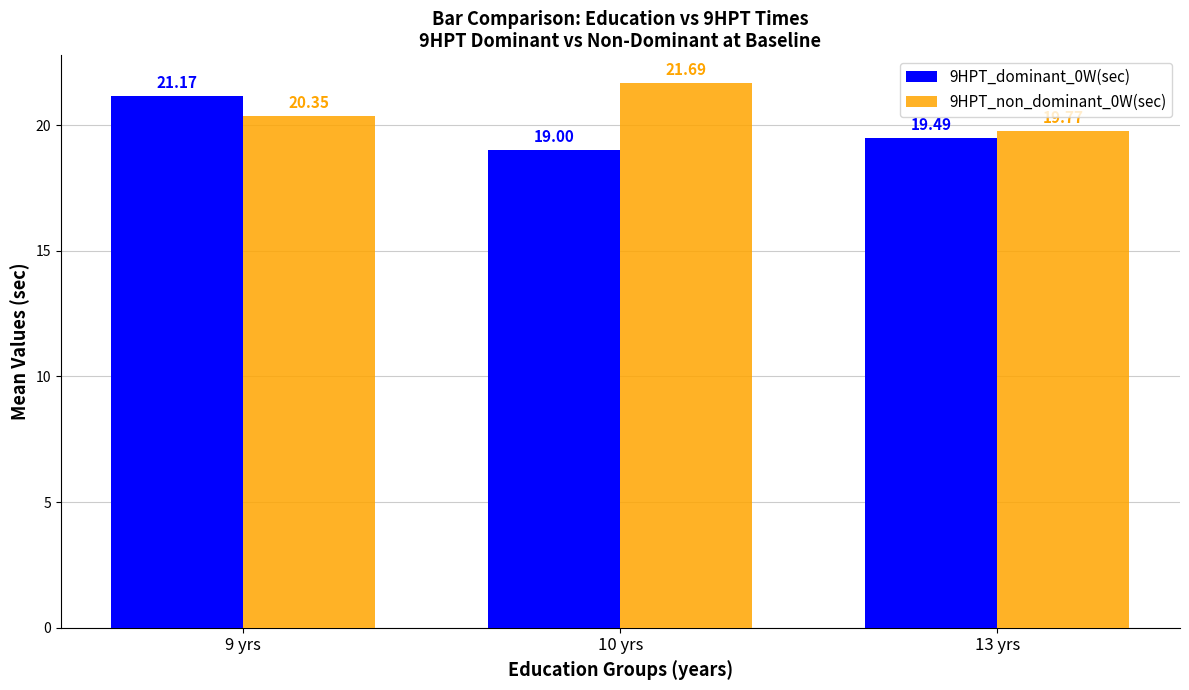

What is the value of the 9HPT_non_dominant_0W(sec) bar at the 1st from the left?

20.4